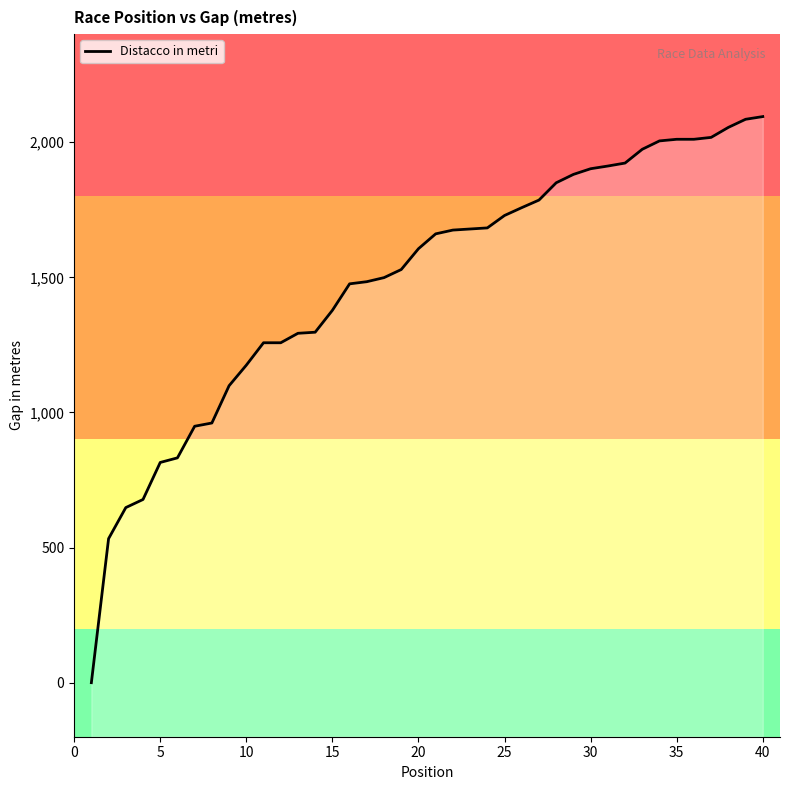

True or false: the data shows 1816 at 40.

False